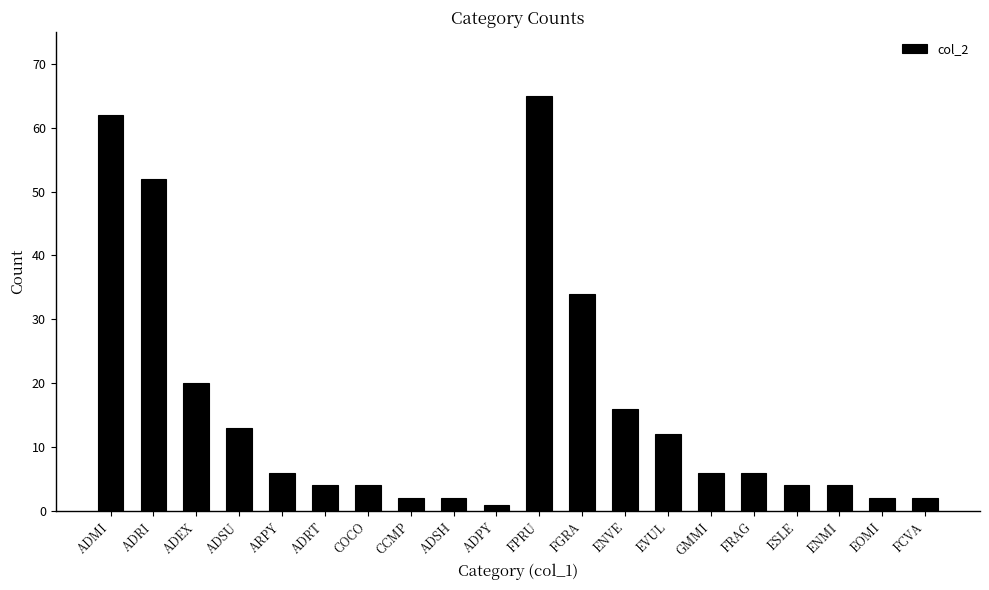

Count the number of categories in the chart.

20